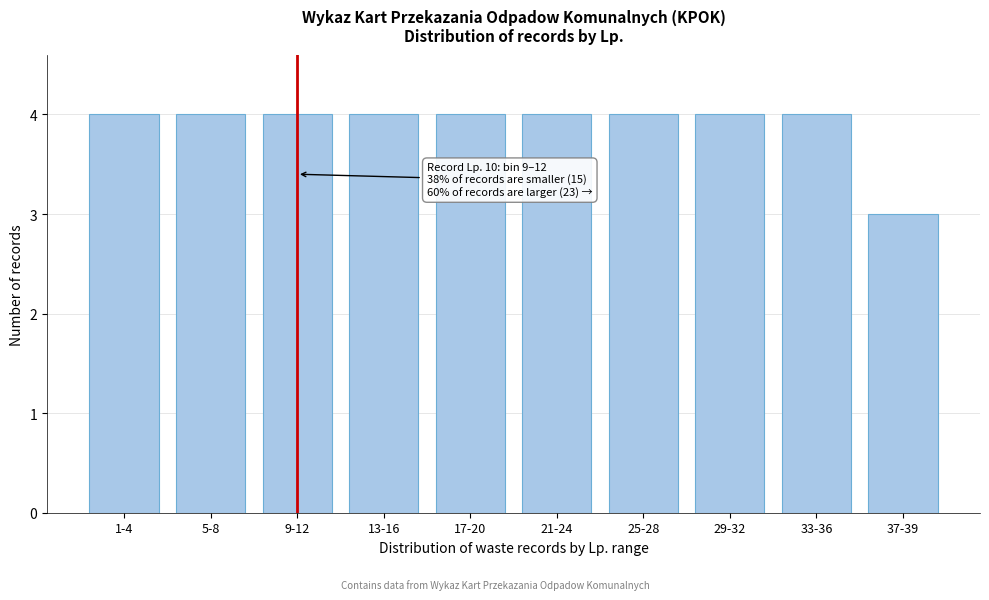

Reading left to right, list all the values displayed in this chart.

1-4=4	5-8=4	9-12=4	13-16=4	17-20=4	21-24=4	25-28=4	29-32=4	33-36=4	37-39=3